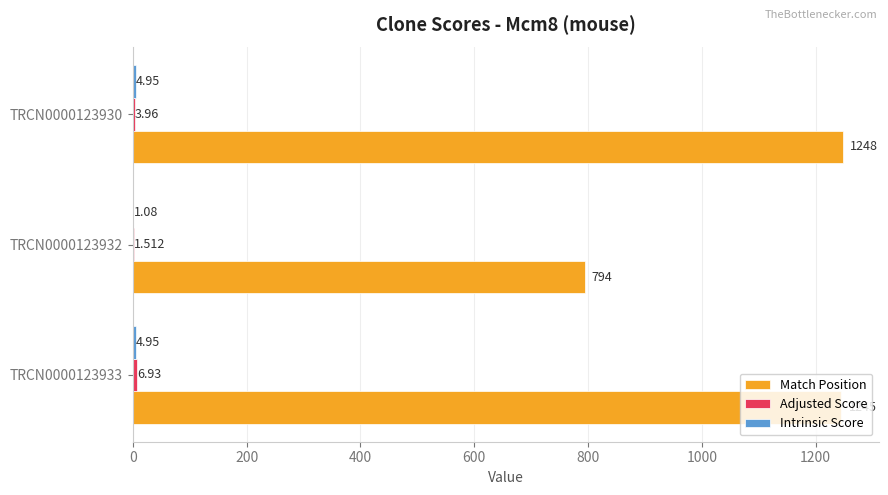

Between TRCN0000123932 and TRCN0000123930, which series saw the biggest shift?

Match Position